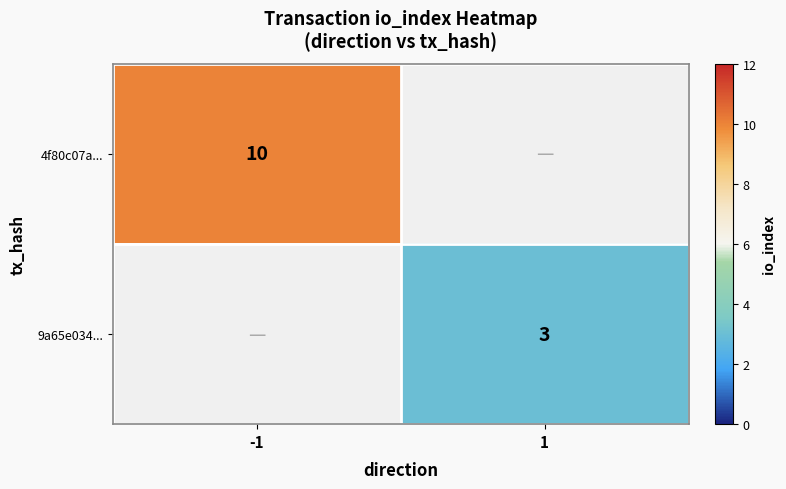

True or false: 9a65e034... has a value of 5 at 1.

False